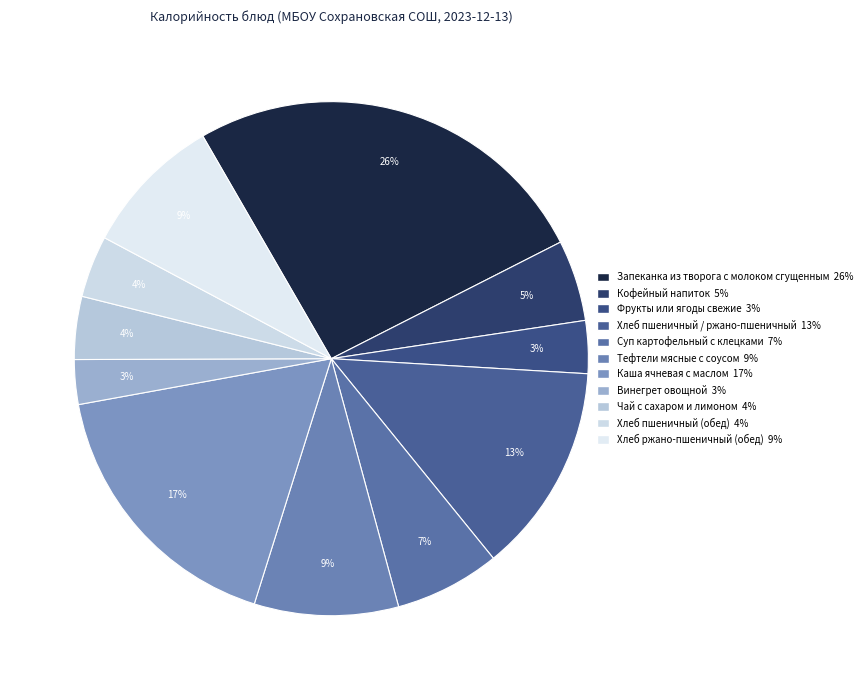

The Фрукты или ягоды свежие slice represents 3% of the pie. True or false?

True